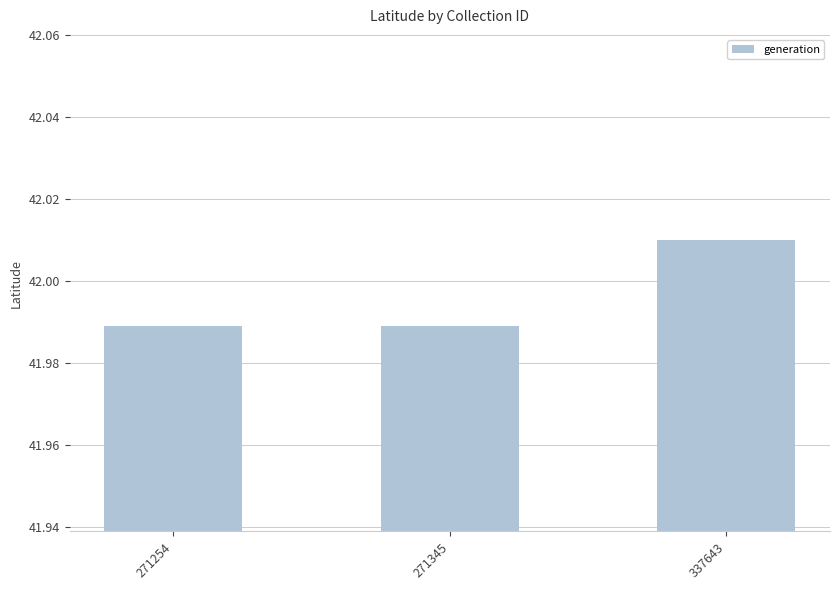

The value at 271345 is 24.4. True or false?

False